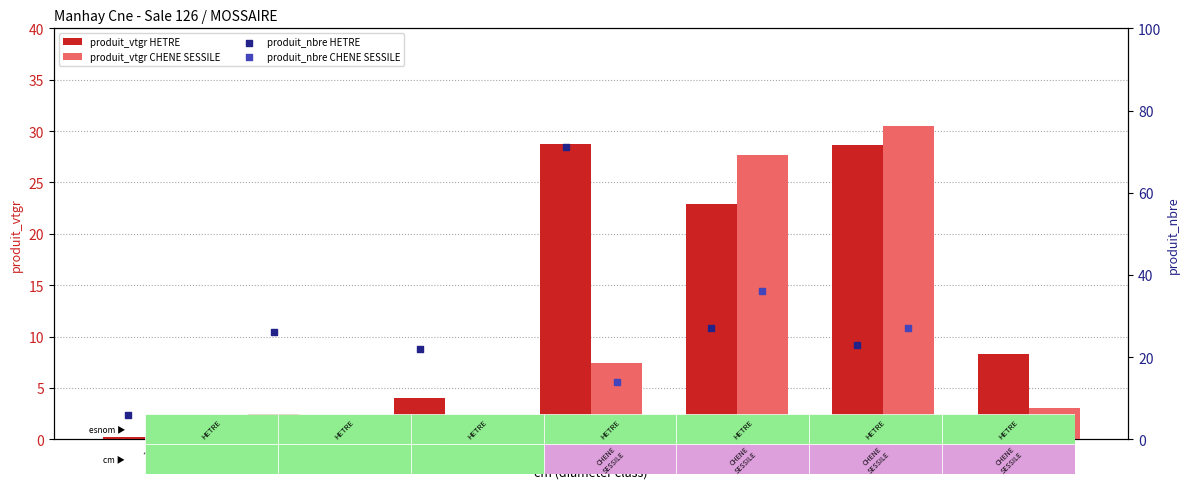

Which series has the widest spread of Y values?

produit_nbre HETRE